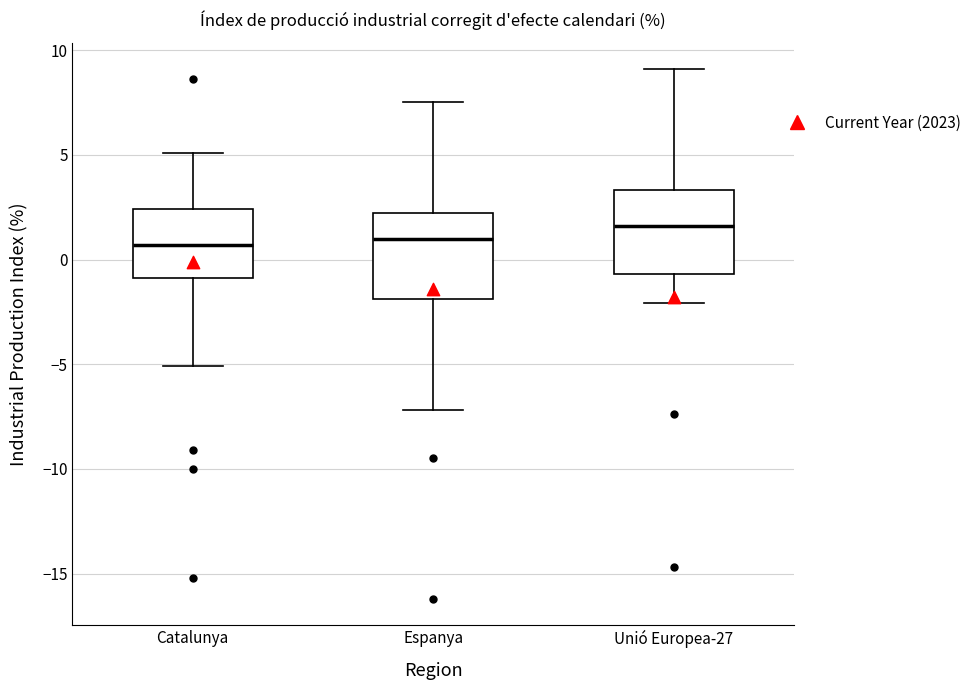

Reading left to right, transcribe this box plot: for each box, give where its median line is, the range the box spans, and where its two whiskers end, as read against the y-axis. The values are not printed on the chart, so give them approximately, as read against the axis.

Catalunya: median 0.5, box -1.0 to 2.5, whiskers -5.0 to 5.0
Espanya: median 1.0, box -2.0 to 2.0, whiskers -7.0 to 7.5
Unió Europea-27: median 1.5, box -0.5 to 3.5, whiskers -2.0 to 9.0